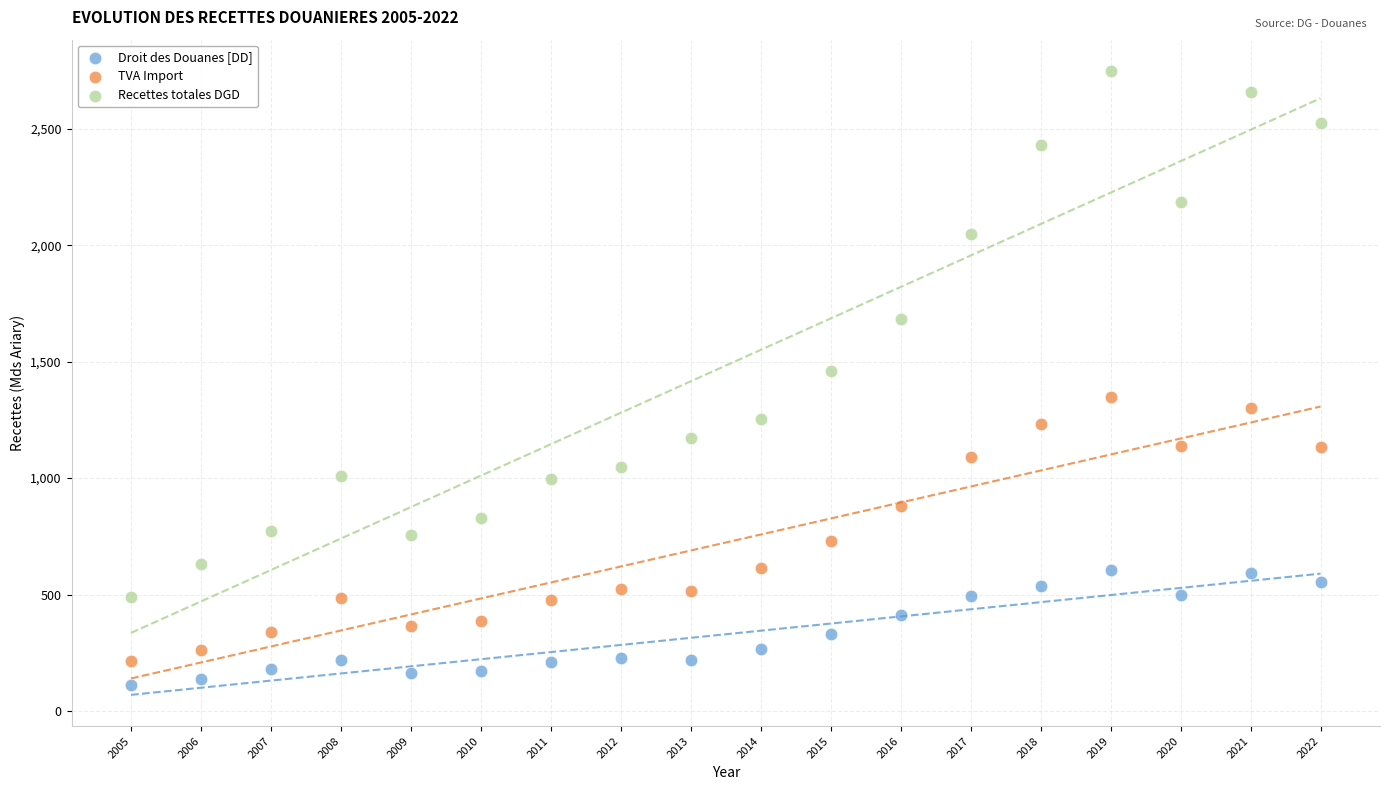

Across all data points, what is the range of Y values (max minus min)?

2636.2